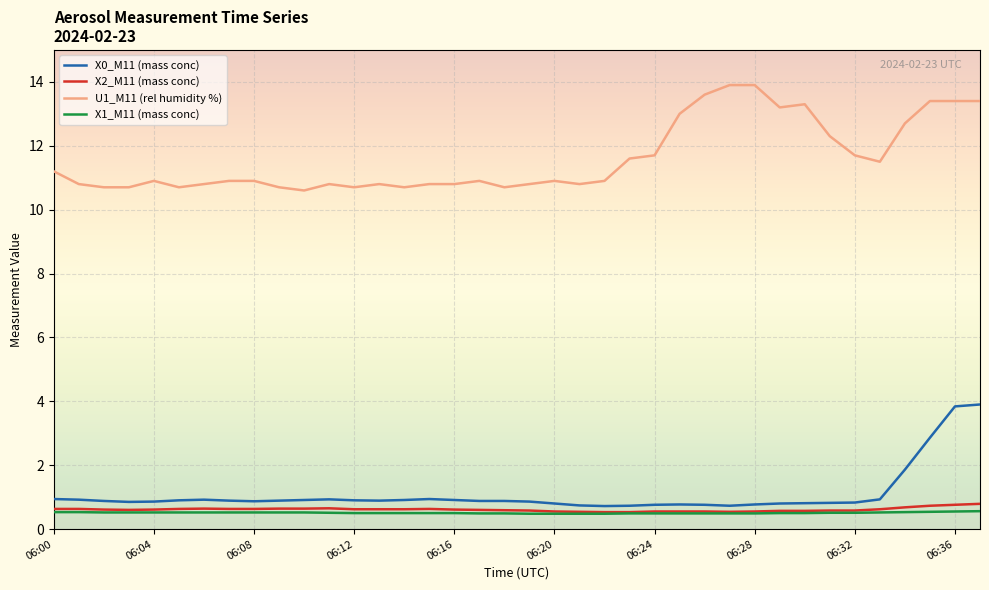

What is the maximum value shown in the chart?

13.9